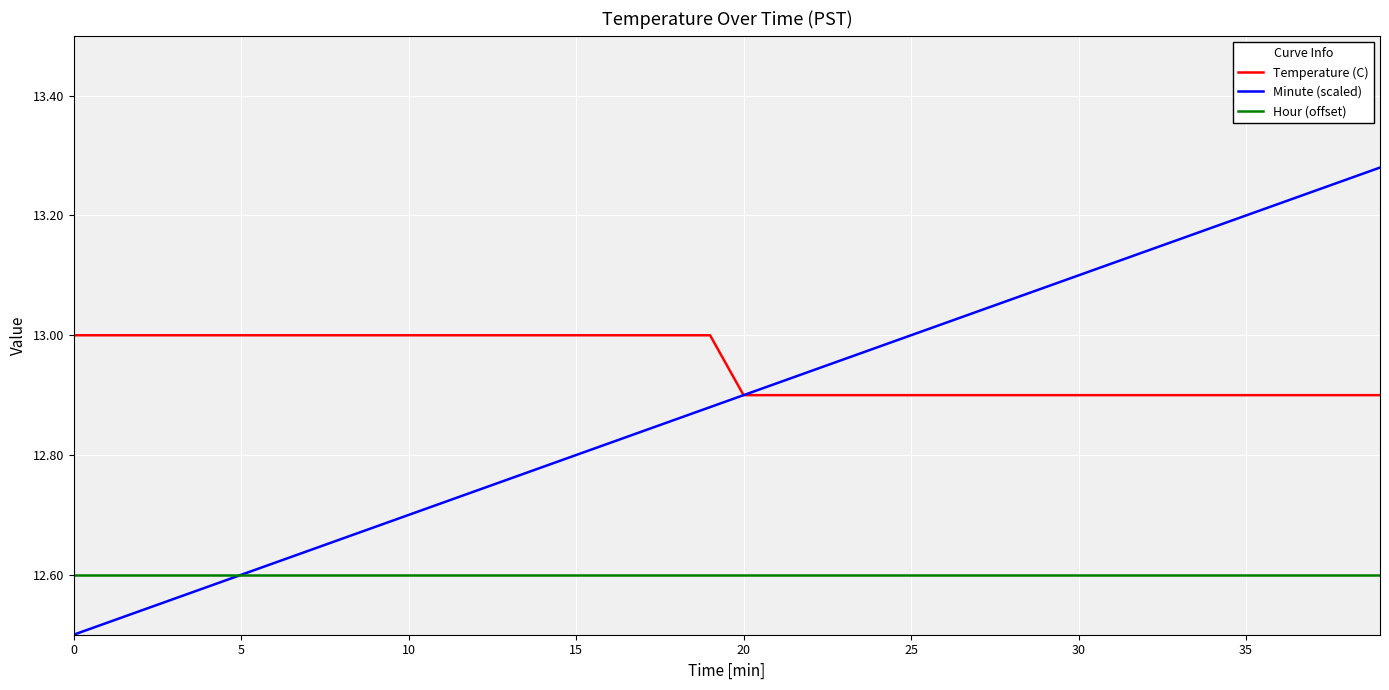

Which series has the largest range (max minus min)?

Minute (scaled)